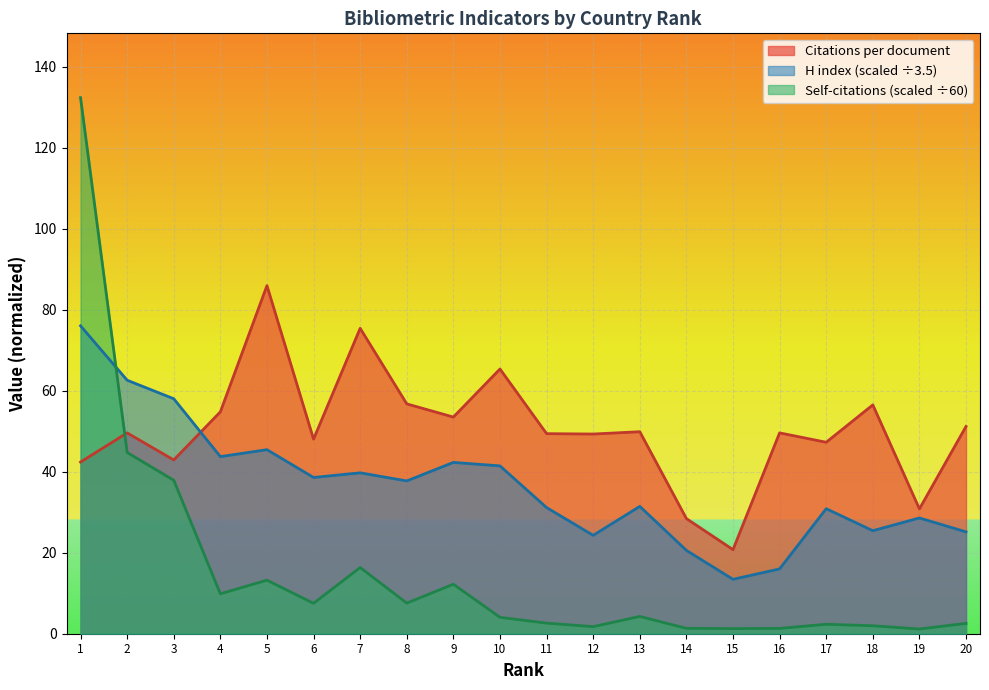

Rank the series by their average value, from lowest to highest.

Self-citations (scaled ÷60), H index (scaled ÷3.5), Citations per document